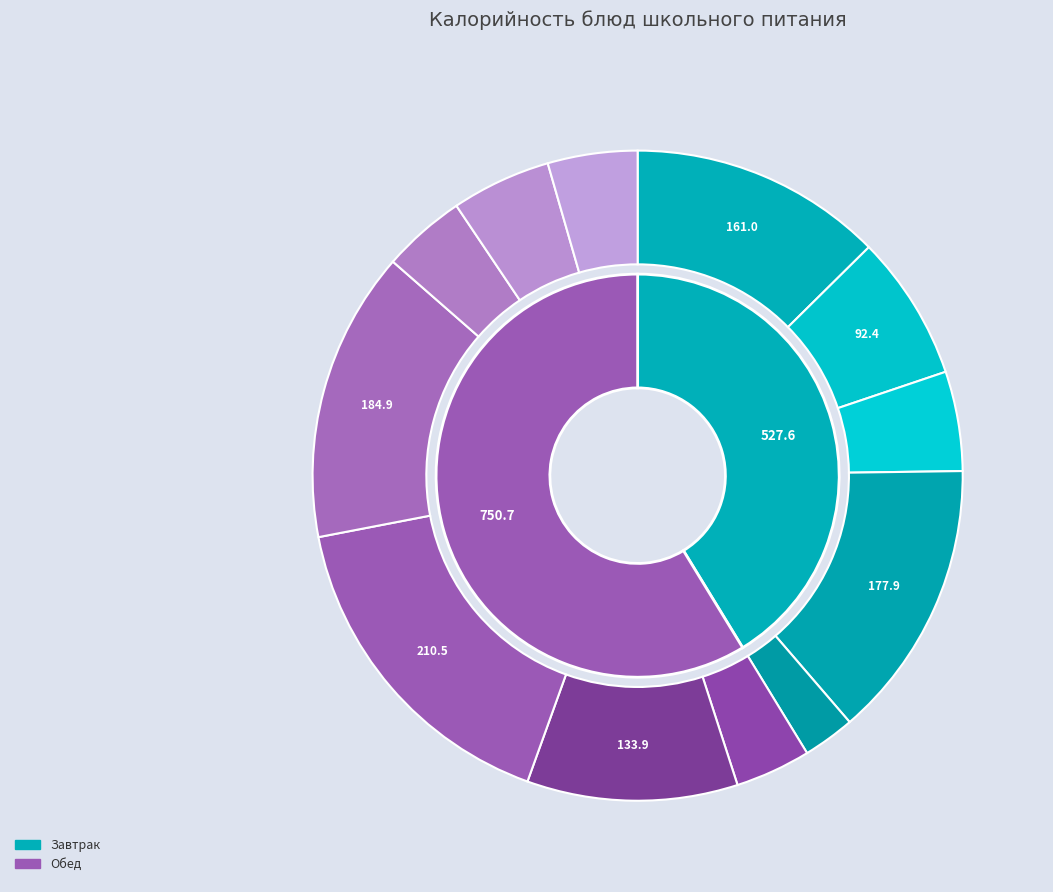

Do Хлеб славянский and Каша вязкая гарнирная together represent more than half of the pie?

No